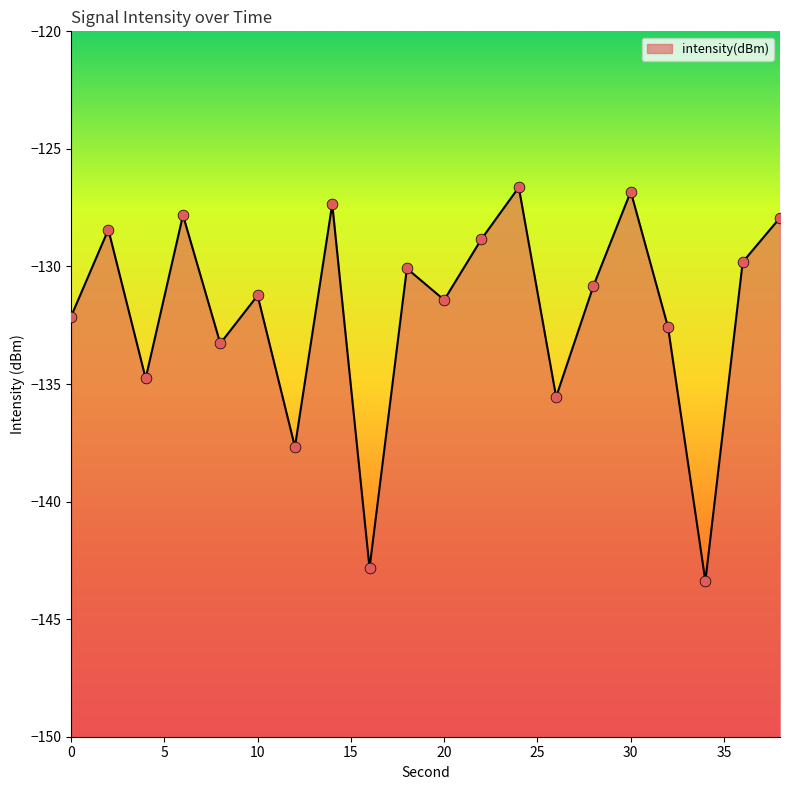

What is the change in value from 16 to 30?

+16.0